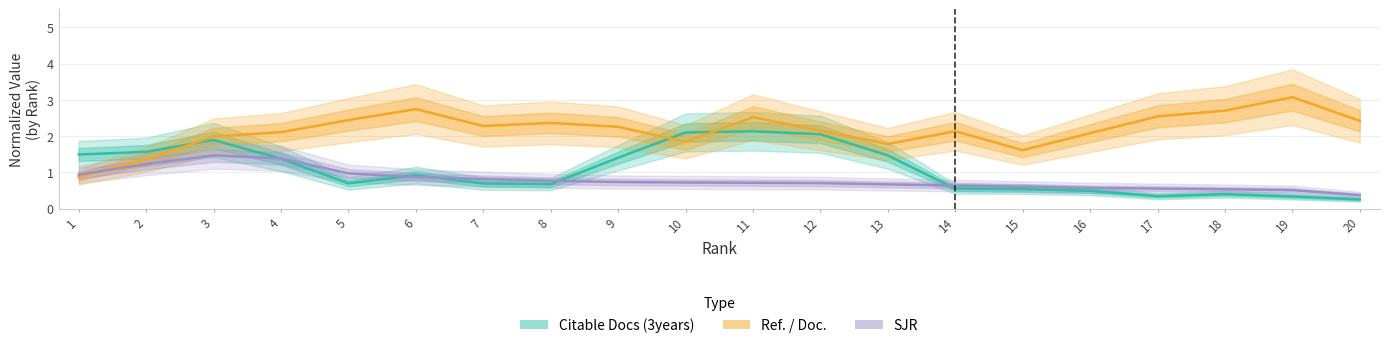

True or false: Ref. / Doc. and SJR cross at least once.

True